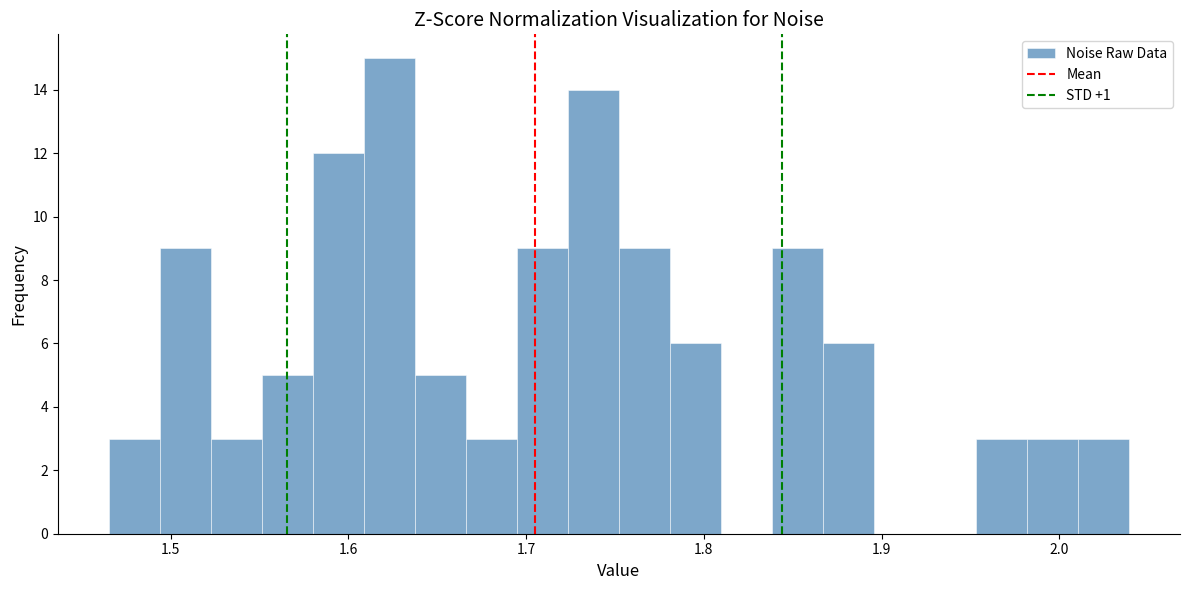

Around what value on the x-axis is the tallest bar? Give the approximate position of its centre, as read against the axis.

1.62